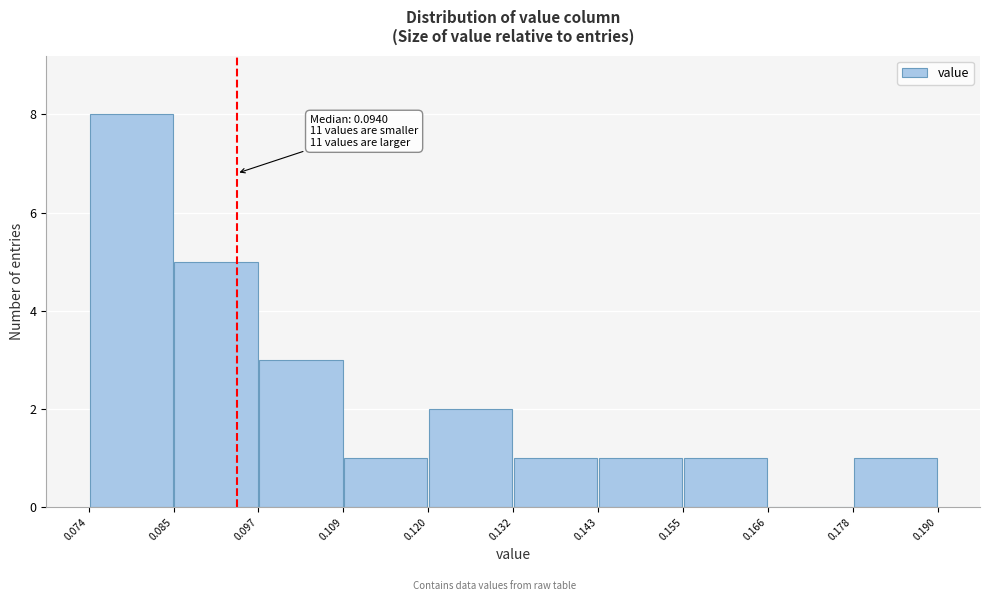

Over which range of the x-axis is the bar tallest?

0.074 to 0.085